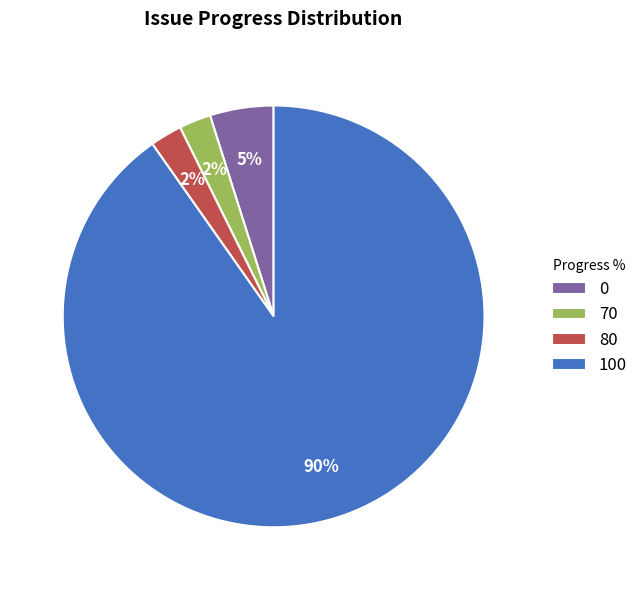

Does 70 account for over 50% of the chart?

No